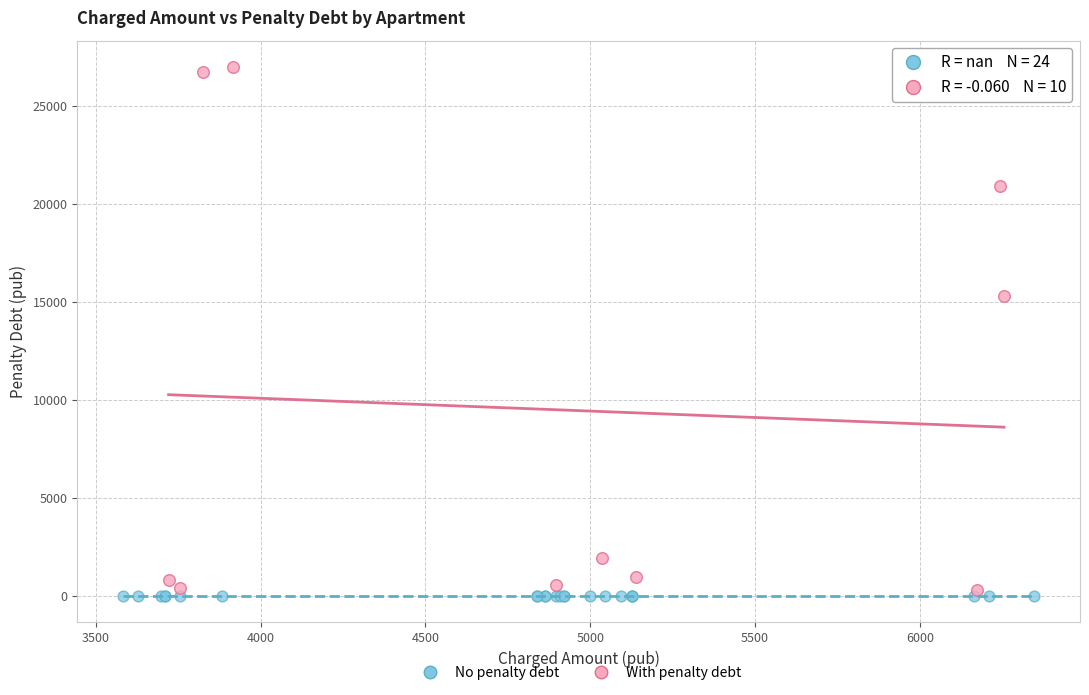

What are all the series names shown in the legend?

No penalty debt, With penalty debt